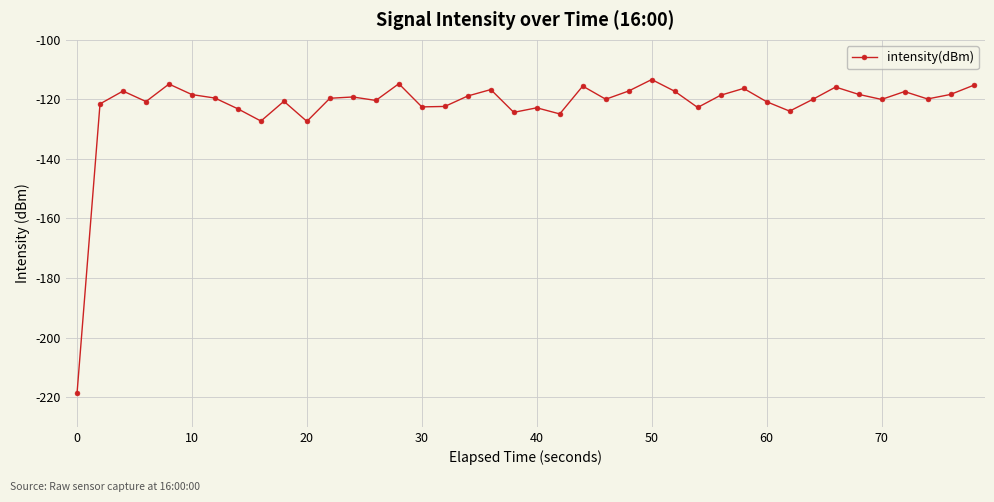

What is the smallest value displayed?

-218.7